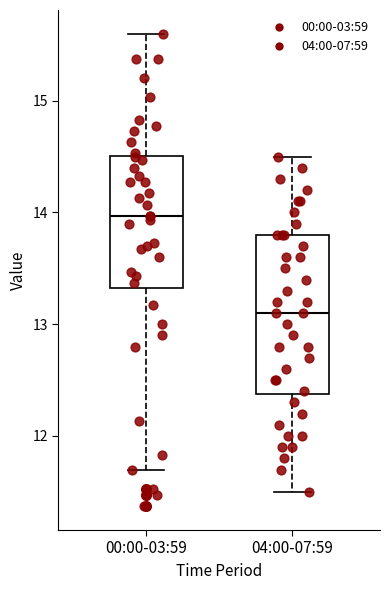

Reading left to right, read every box against the y-axis: the position of its median line, the range the box covers, and the ends of its whiskers. The values are not printed on the chart, so give them approximately, as read against the axis.

00:00-03:59: median 14.0, box 13.3 to 14.5, whiskers 11.7 to 15.6
04:00-07:59: median 13.1, box 12.4 to 13.8, whiskers 11.5 to 14.5